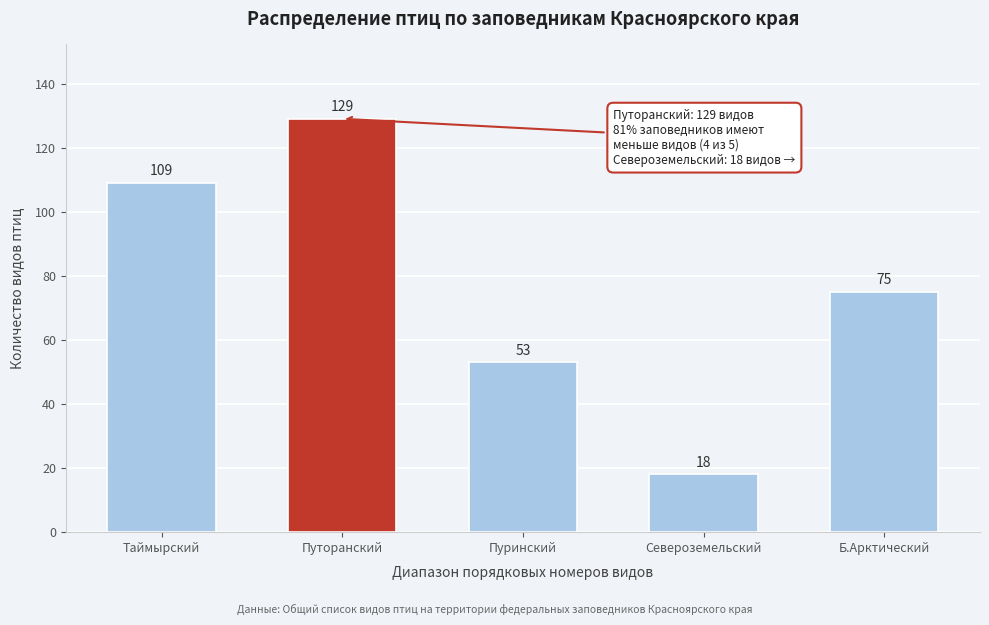

Reading left to right, transcribe all the data shown in this chart.

Таймырский=109	Путоранский=129	Пуринский=53	Североземельский=18	Б.Арктический=75